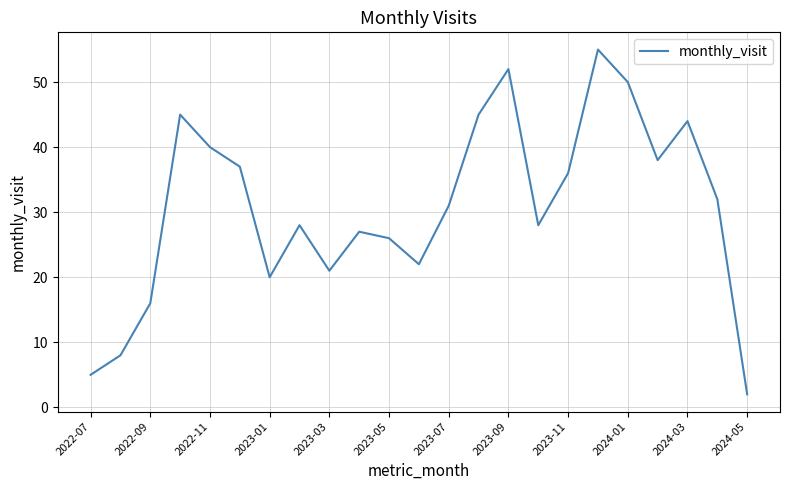

What is the maximum value shown in the chart?

55